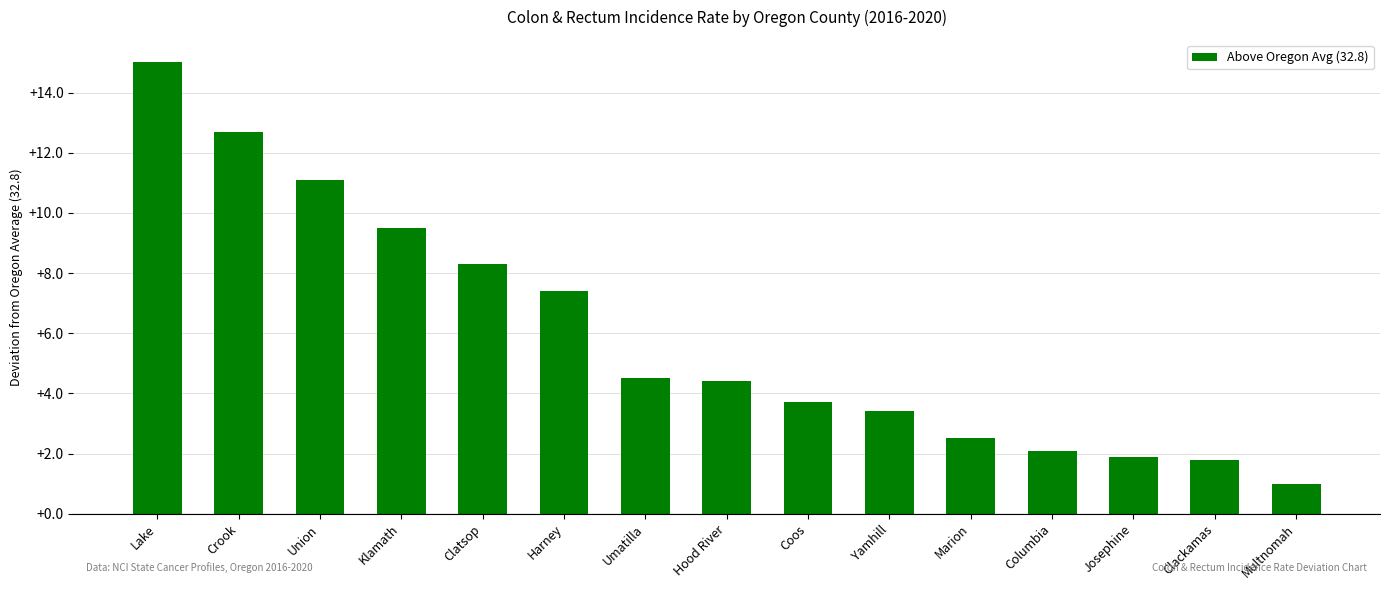

What is the approximate value at Hood River?

37.2